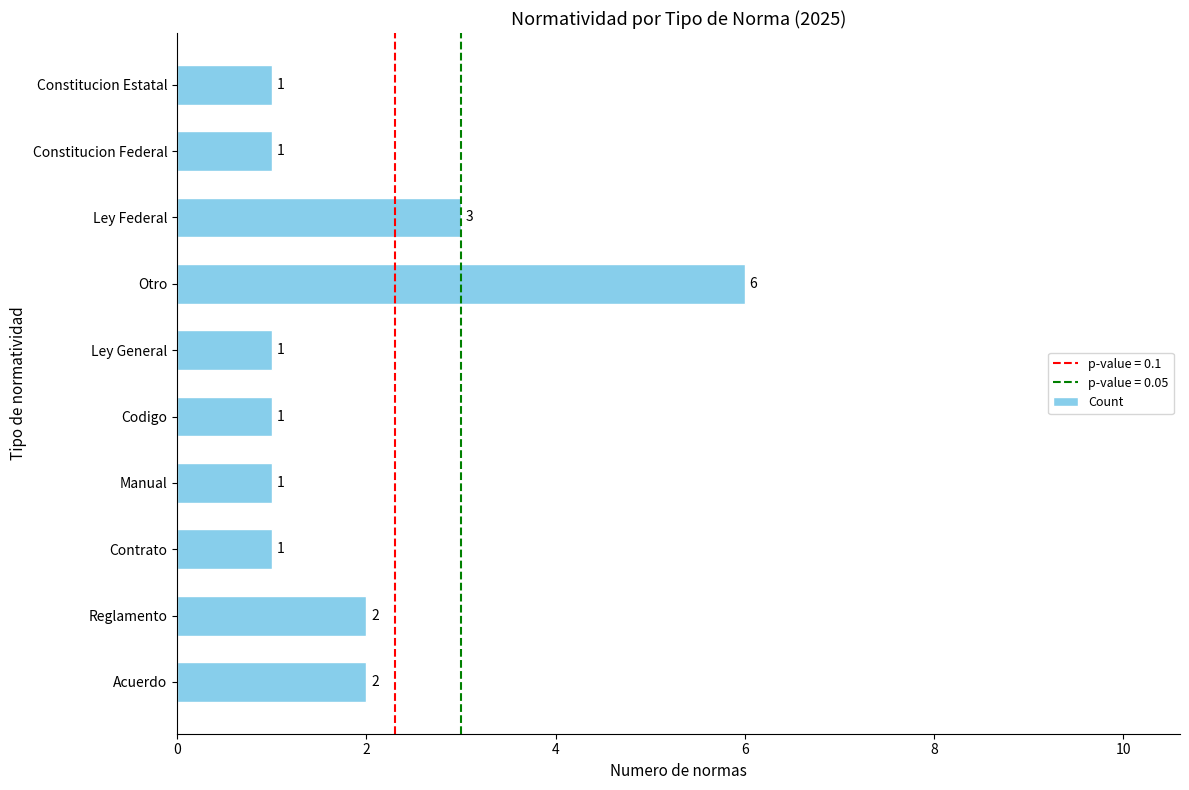

The value at Ley Federal is 3. True or false?

True